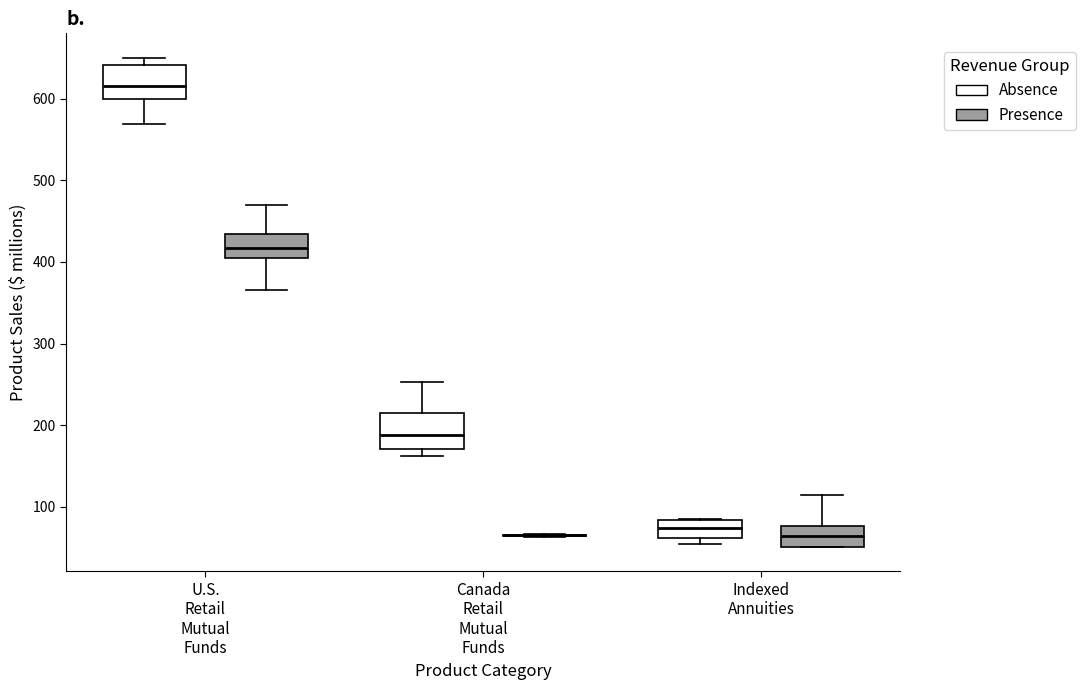

Where is the lower edge of the box for Indexed Annuities (Absence) on the y-axis? The values are not printed on the chart, so give them approximately, as read against the axis.

60